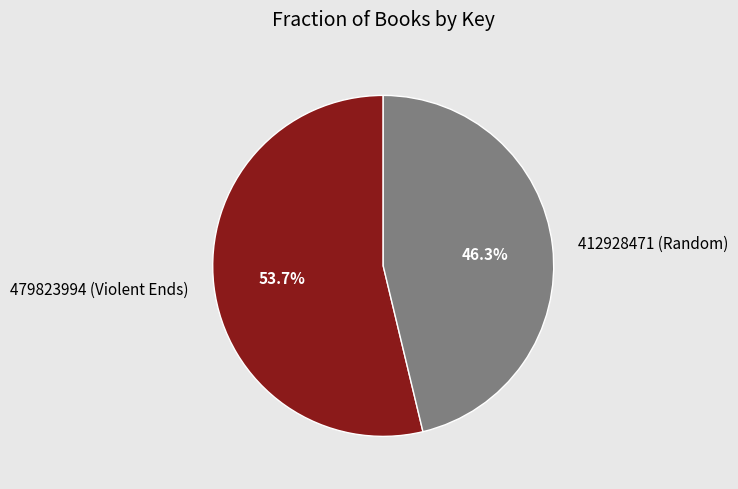

Which slice is the smallest?

412928471 (Random)